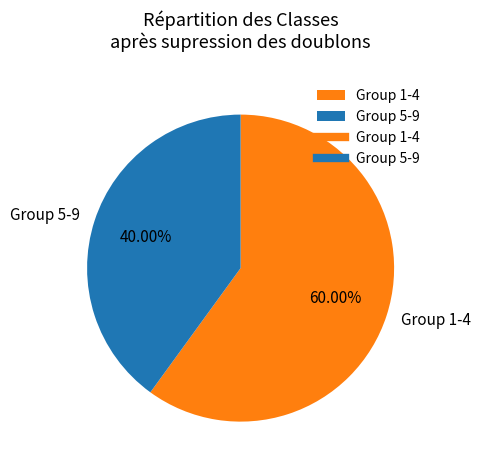

How many slices are in this pie chart?

2